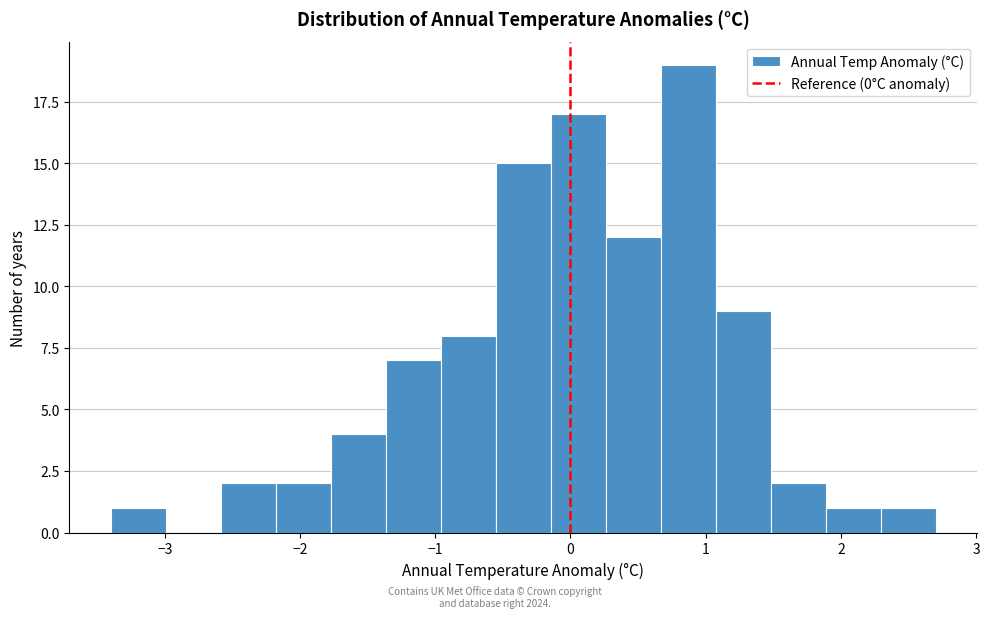

Reading left to right, list every bar in this chart as the range it spans on the x-axis followed by its height. Neither the bar edges nor the heights are printed on the chart, so give them approximately, as read against the axes.

-3.4 to -3.0: 1
-3.0 to -2.6: 0
-2.6 to -2.2: 2
-2.2 to -1.8: 2
-1.8 to -1.4: 4
-1.4 to -1.0: 7
-1.0 to -0.6: 8
-0.6 to -0.1: 15
-0.1 to 0.3: 17
0.3 to 0.7: 12
0.7 to 1.1: 19
1.1 to 1.5: 9
1.5 to 1.9: 2
1.9 to 2.3: 1
2.3 to 2.7: 1